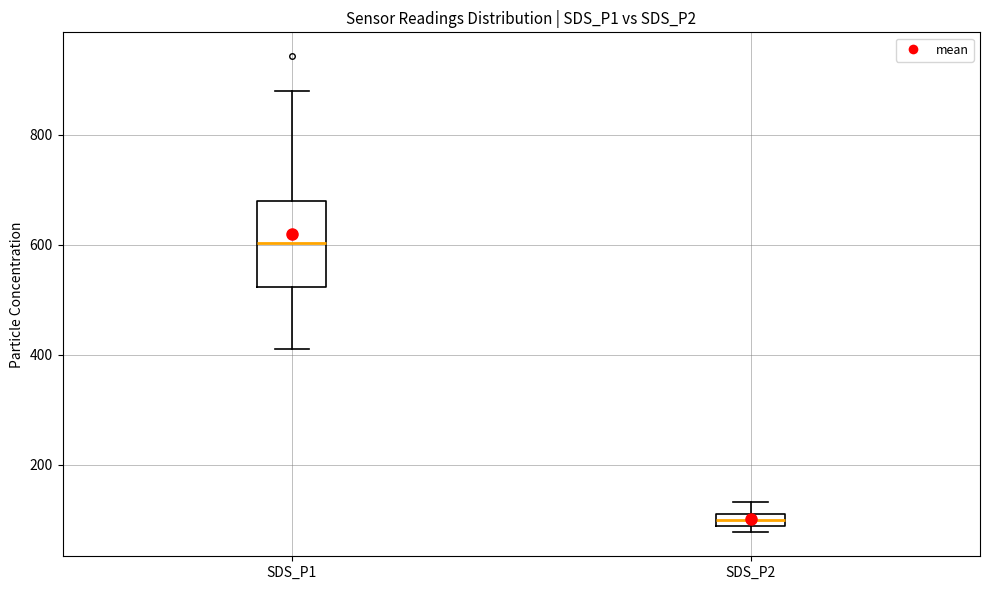

Which box's median line is the highest?

SDS_P1